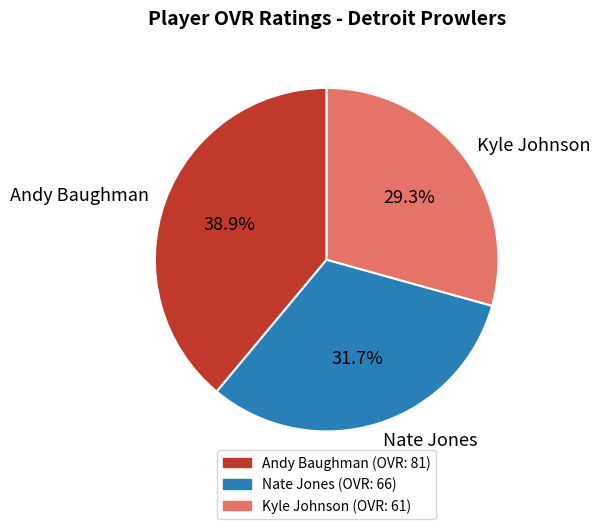

Rank the categories by value from highest to lowest.

Andy Baughman, Nate Jones, Kyle Johnson